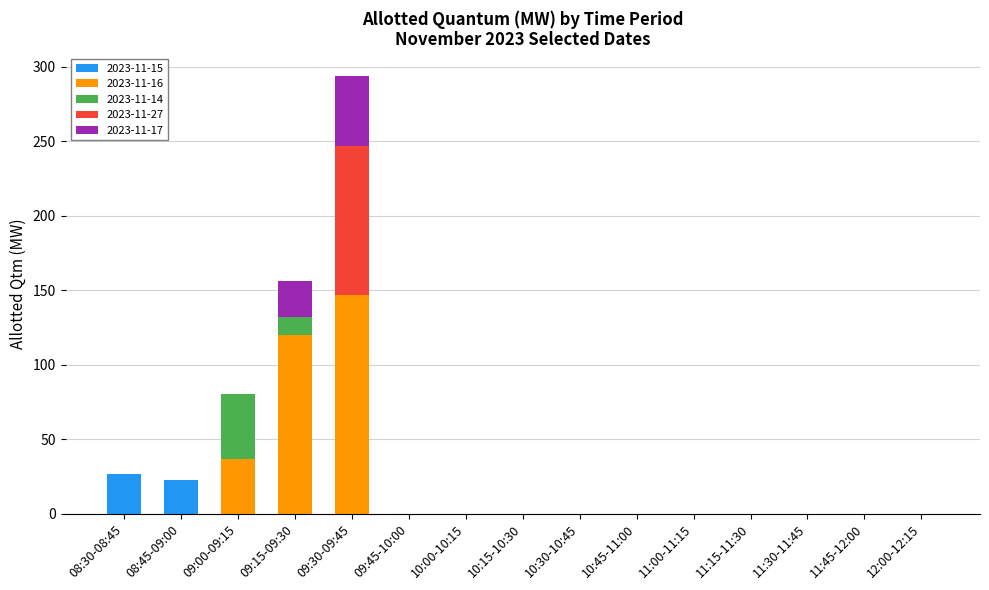

Is it true that 2023-11-15 equals 0.0 at 11:30-11:45?

True